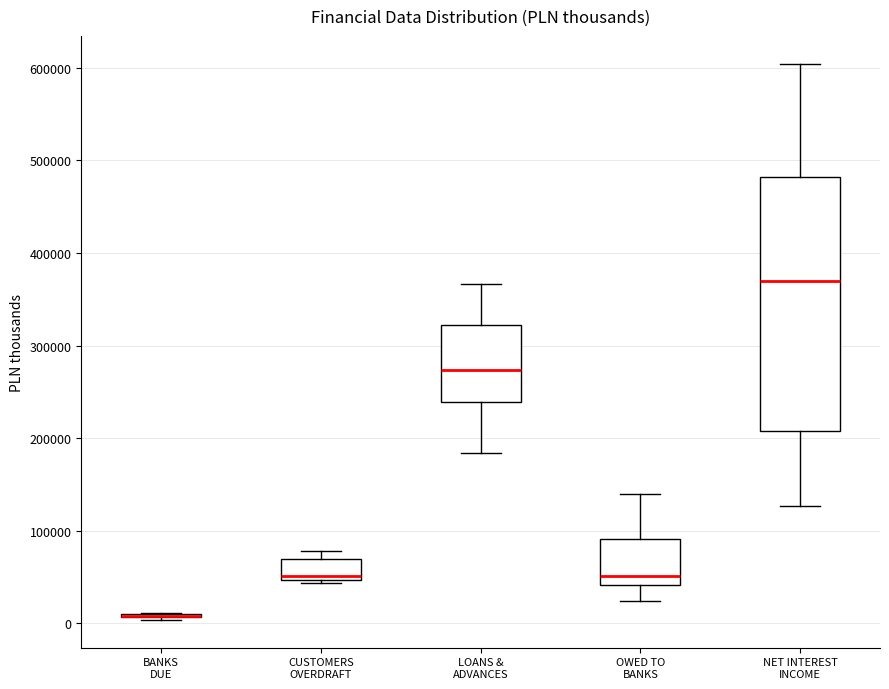

Reading left to right, transcribe this box plot: for each box, give where its median line is, the range the box spans, and where its two whiskers end, as read against the y-axis. The values are not printed on the chart, so give them approximately, as read against the axis.

BANKS DUE: box collapsed to a line at 10000, whiskers 0 to 10000
CUSTOMERS OVERDRAFT: median 50000 (just above the box's lower edge), box 50000 to 70000, whiskers 40000 to 80000
LOANS & ADVANCES: median 270000, box 240000 to 320000, whiskers 180000 to 370000
OWED TO BANKS: median 50000, box 40000 to 90000, whiskers 20000 to 140000
NET INTEREST INCOME: median 370000, box 210000 to 480000, whiskers 130000 to 600000